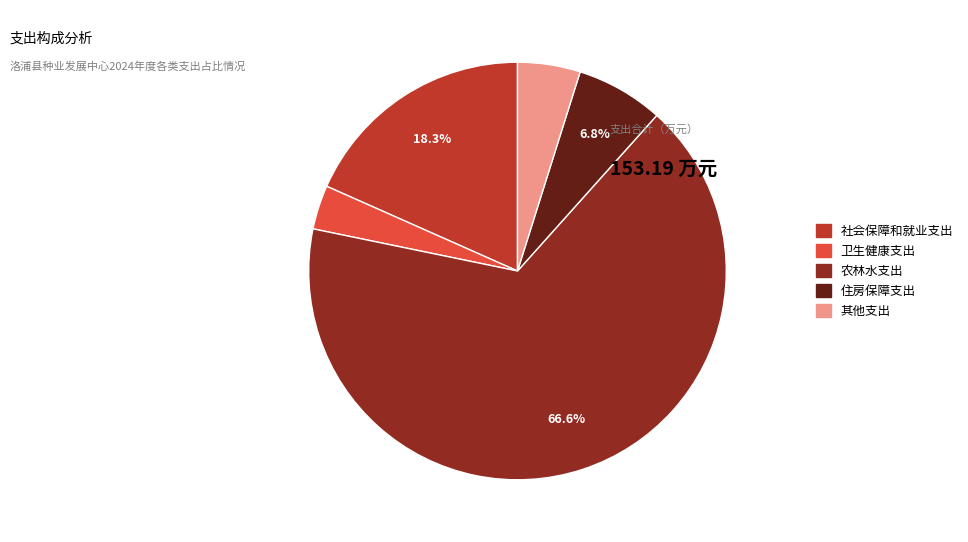

How many segments does this pie chart have?

5